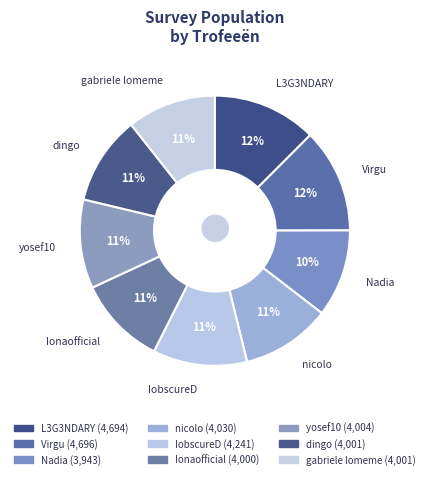

Does any single category account for the majority?

No